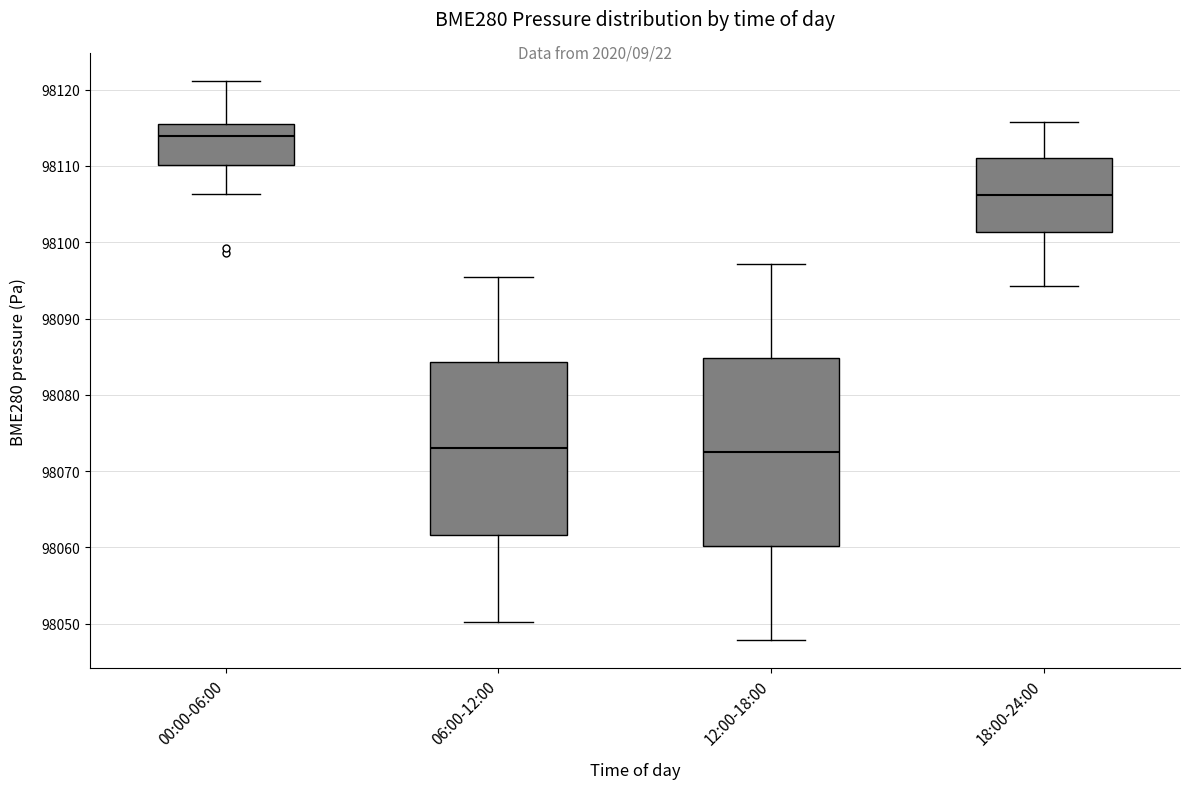

Which box has the highest median line?

00:00-06:00